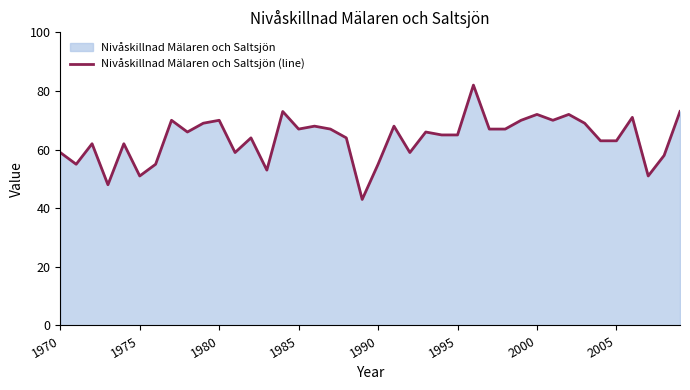

What is the minimum value shown in the chart?

43